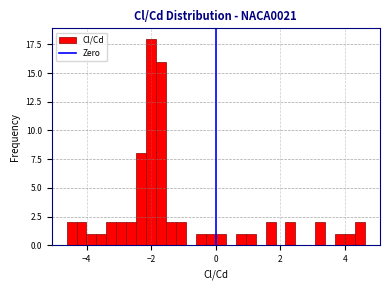

Read against the x-axis, roughly where is the centre of the tallest bar?

-2.0